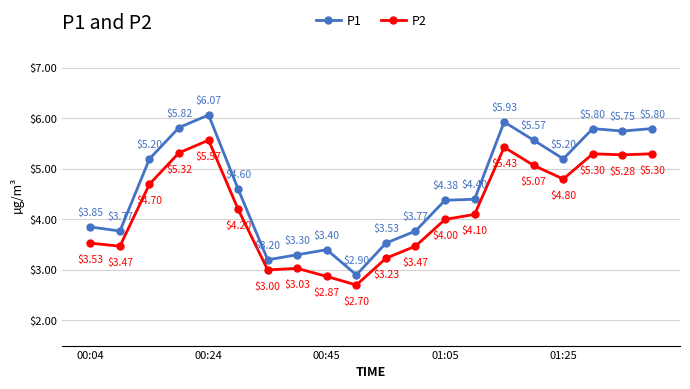

True or false: P1 has more than 0 interior local peaks.

True